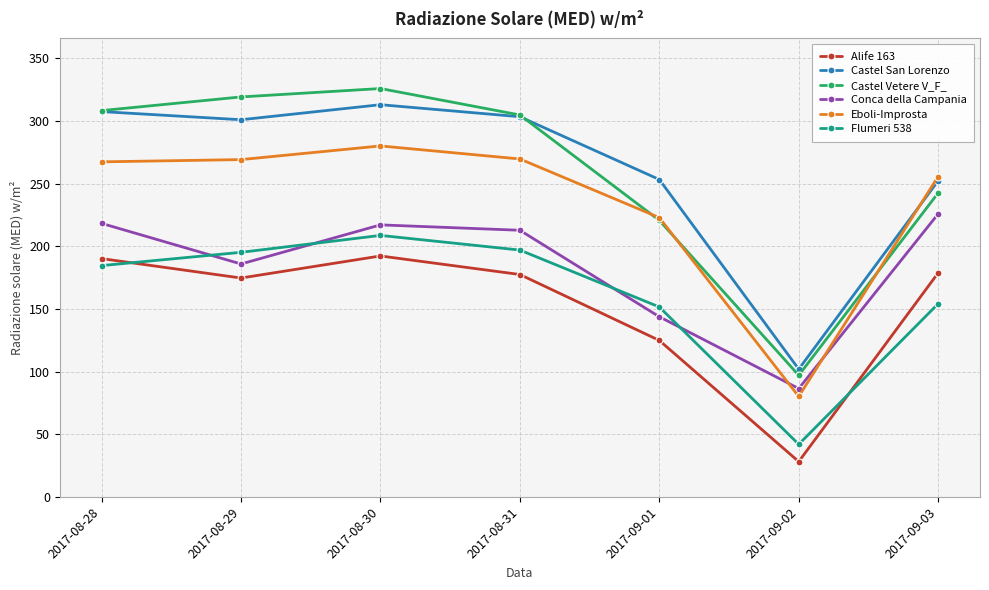

The value of Castel San Lorenzo at 2017-09-02 is 161.7. True or false?

False